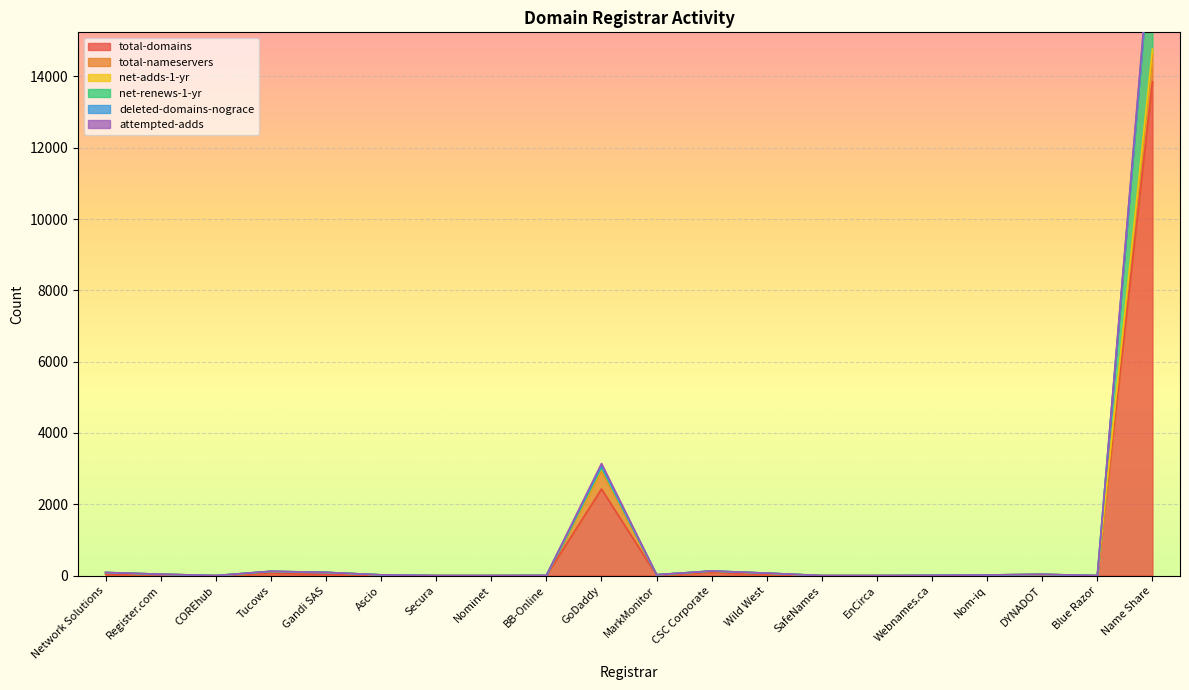

What is the label of the 17th point from the right?

Tucows